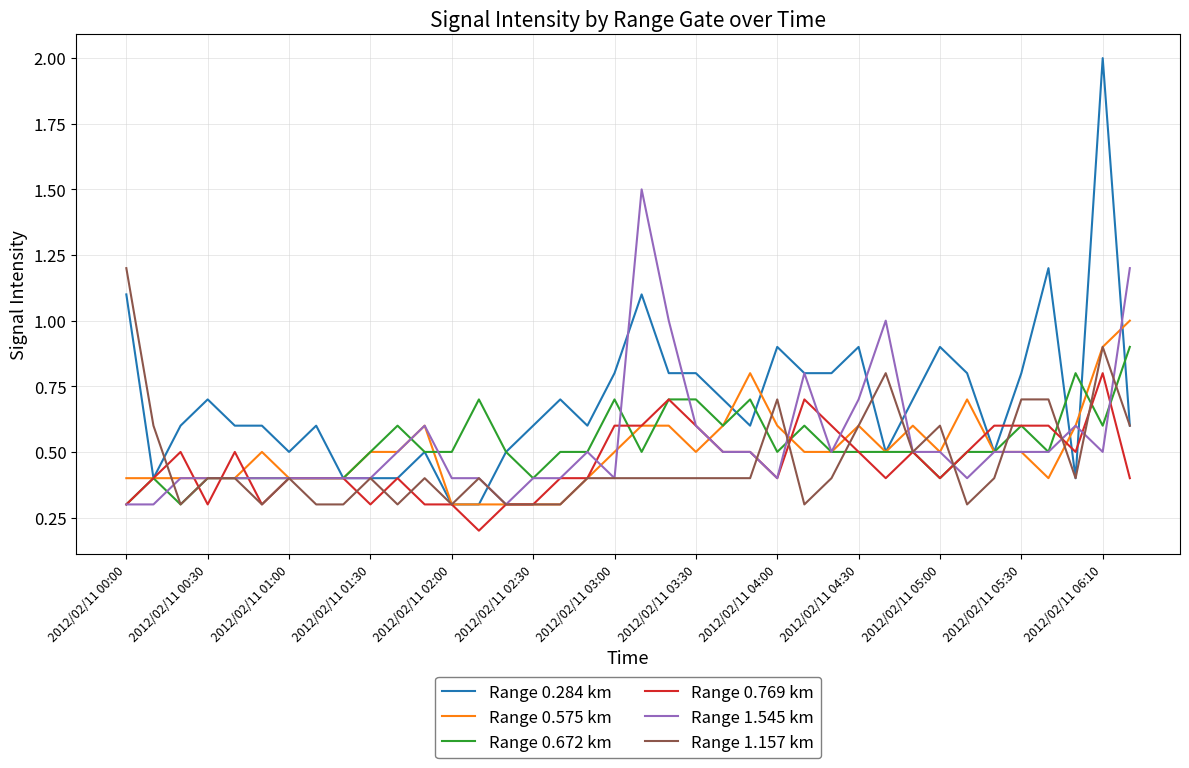

Which series has the largest total across all categories?

Range 0.284 km